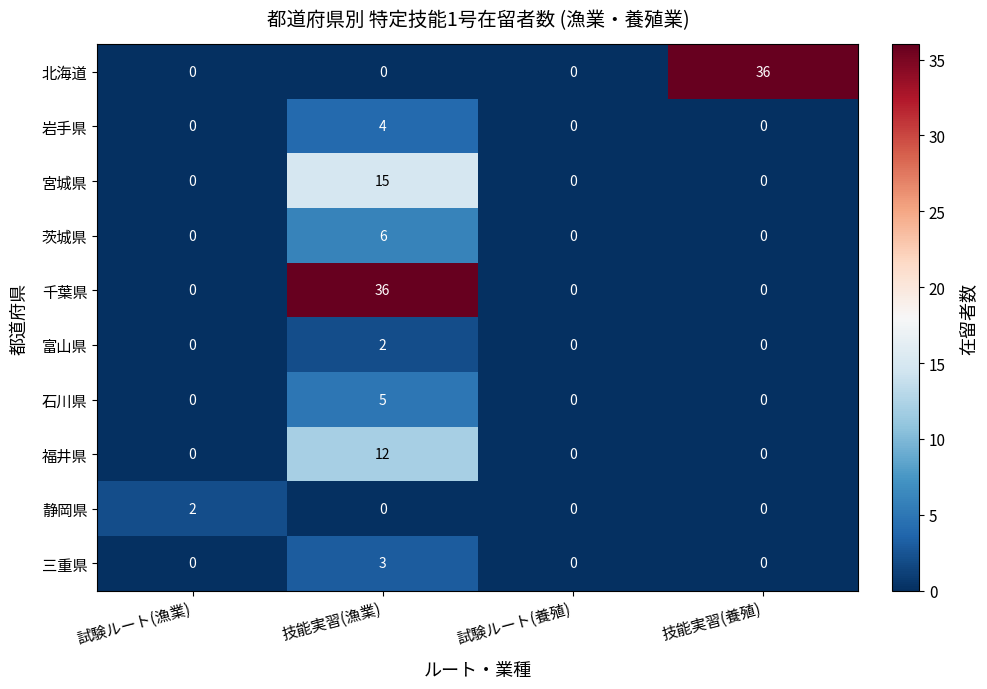

What is the greatest value displayed?

36